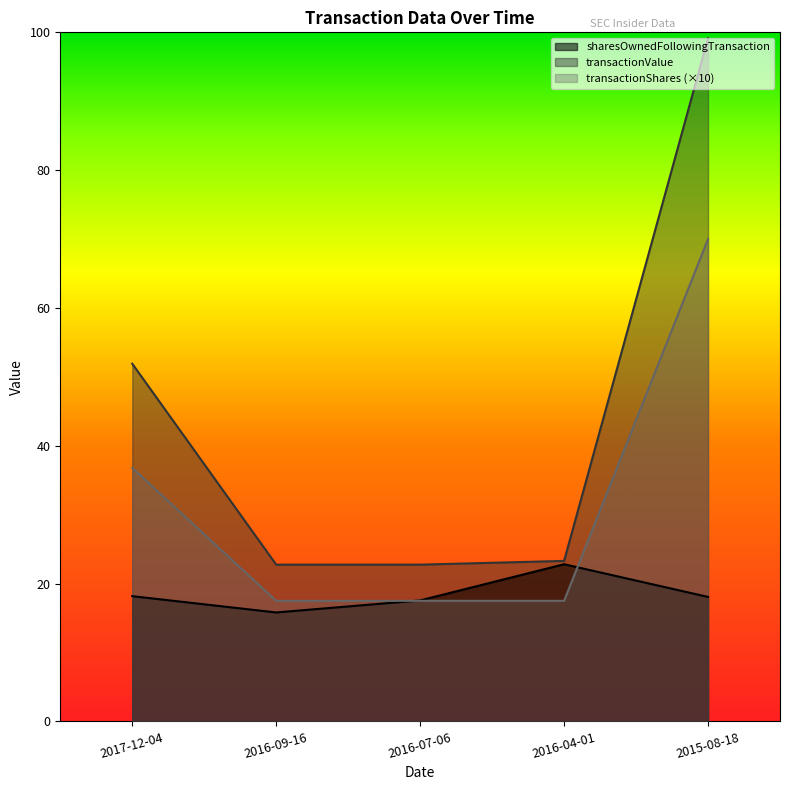

What is the label of the 3rd point from the right?

2016-07-06